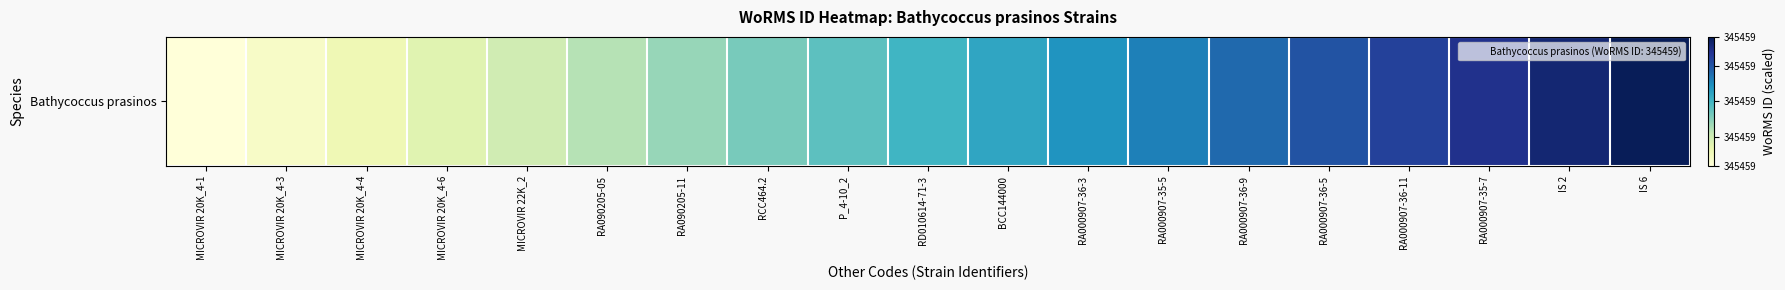

What is the change in value from RA090205-05 to RA000907-36-11?

+10